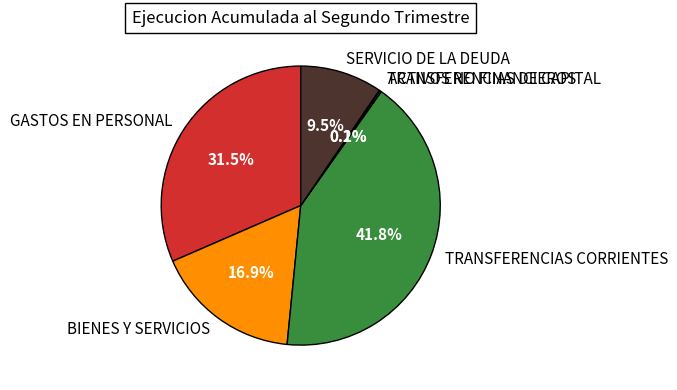

What is the ratio of the value at TRANSFERENCIAS CORRIENTES to the value at GASTOS EN PERSONAL?

1.3